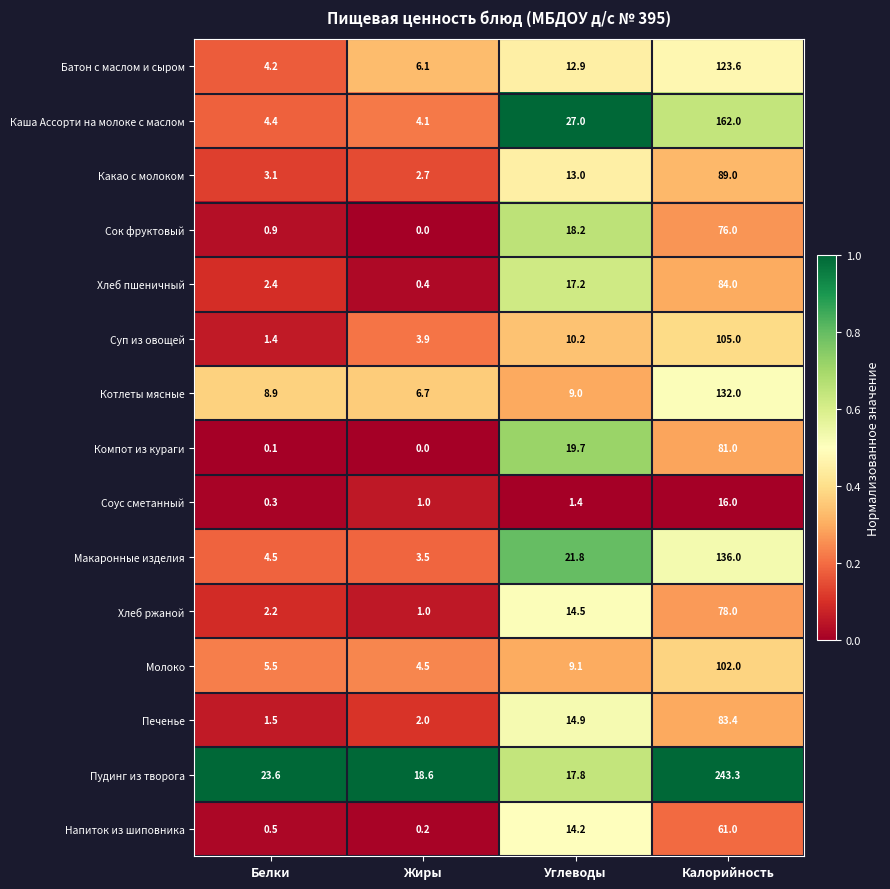

Read the Соус сметанный value at Жиры.

1.0